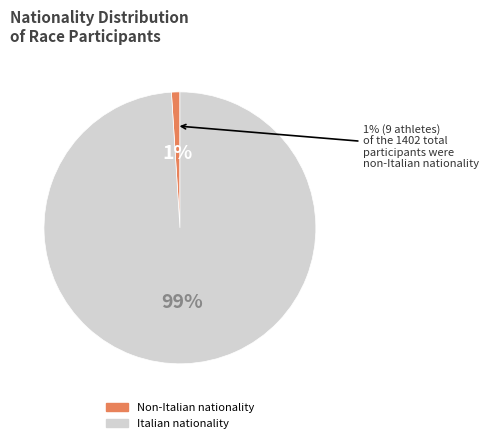

Which has a higher value, rwa or ita?

ita